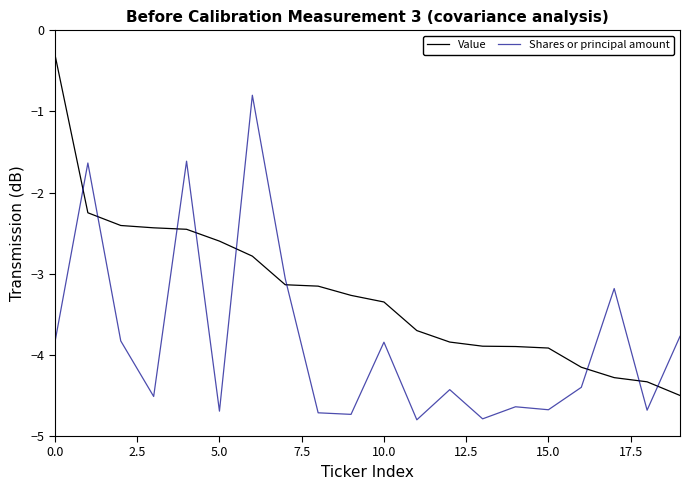

What is the maximum value for Value?

-0.3